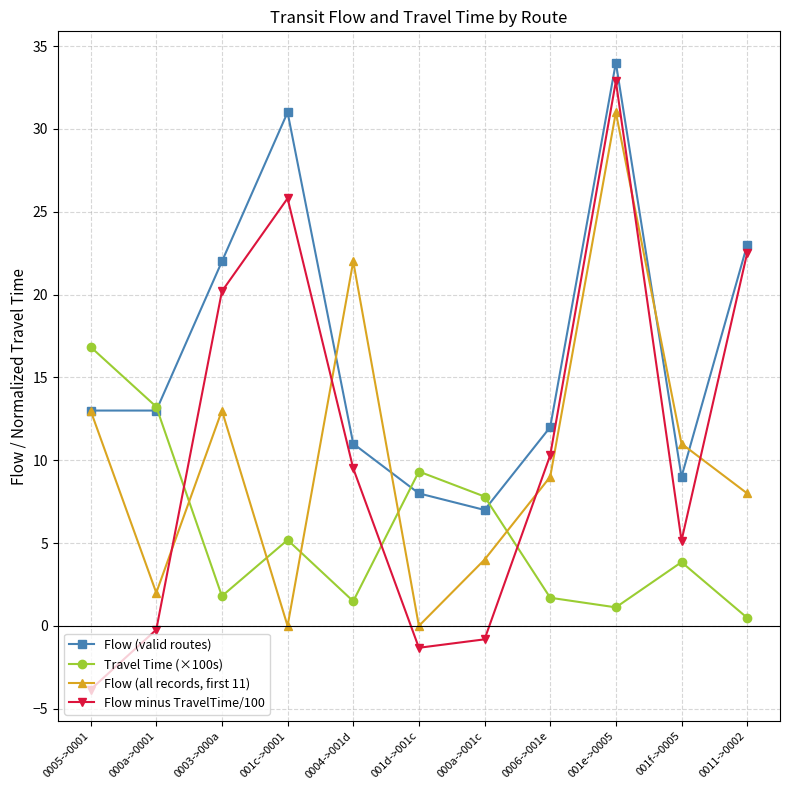

Which series changed the most between 0003->000a and 0004->001d?

Flow (valid routes)